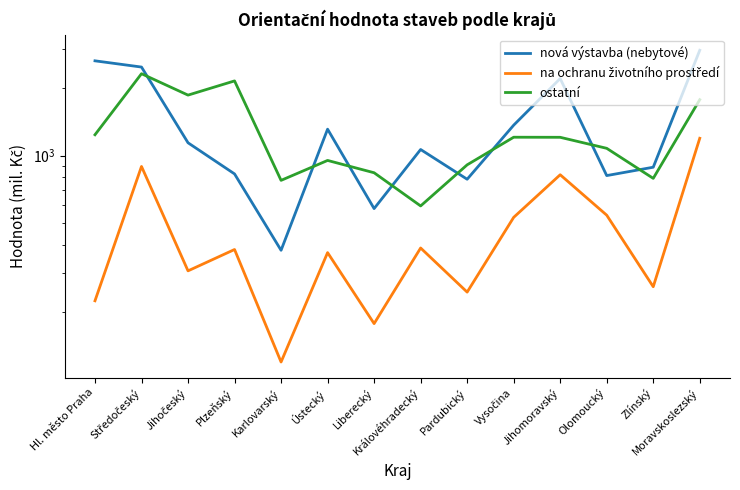

What is the difference between the maximum and minimum values in the ostatní series?

1721